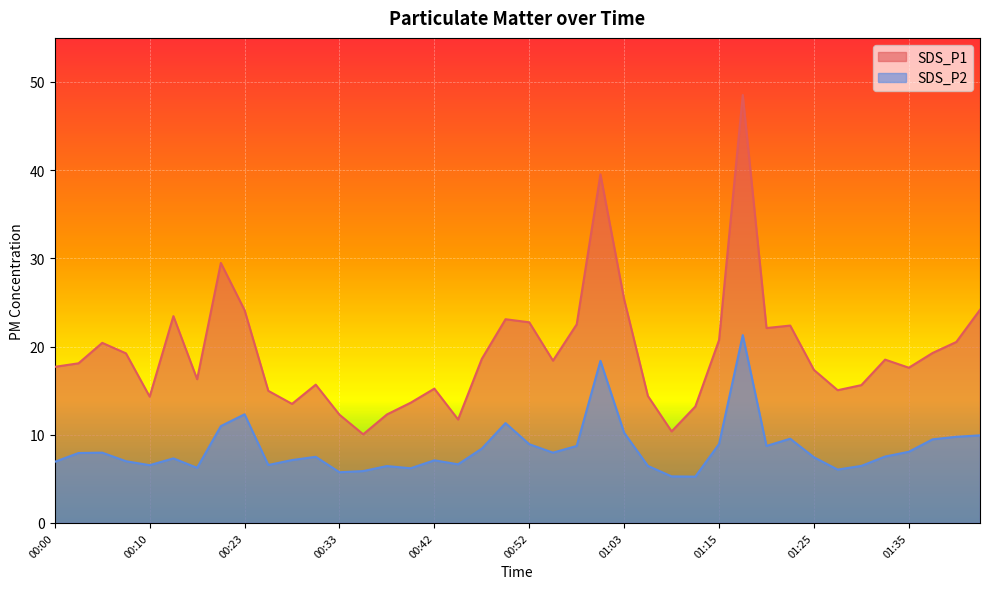

True or false: SDS_P2 and SDS_P1 cross at least once.

False